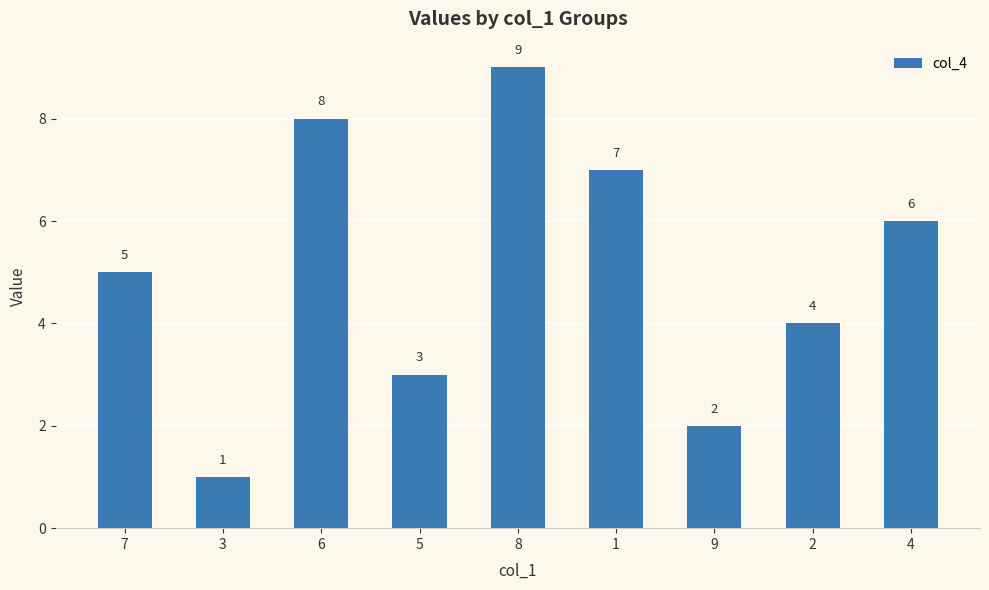

Are the bars horizontal?

No